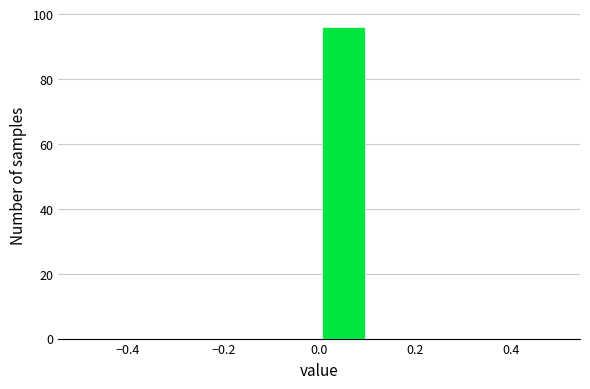

How tall is the bar that spans 0.0 to 0.1 on the x-axis? The values are not printed on the chart, so give them approximately, as read against the axis.

96